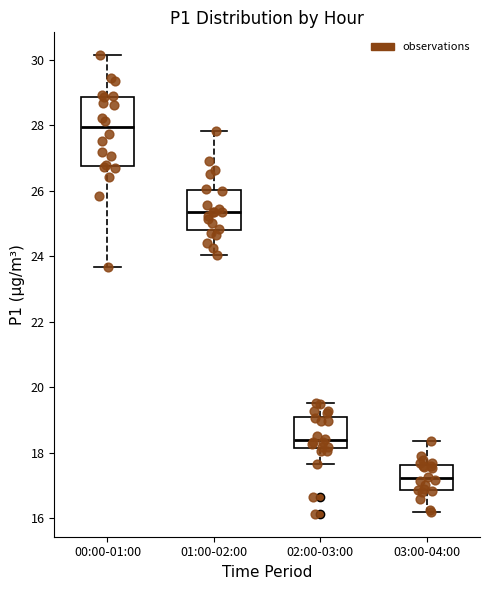

Where does the lower whisker of the box for 00:00-01:00 end on the y-axis? The values are not printed on the chart, so give them approximately, as read against the axis.

23.6